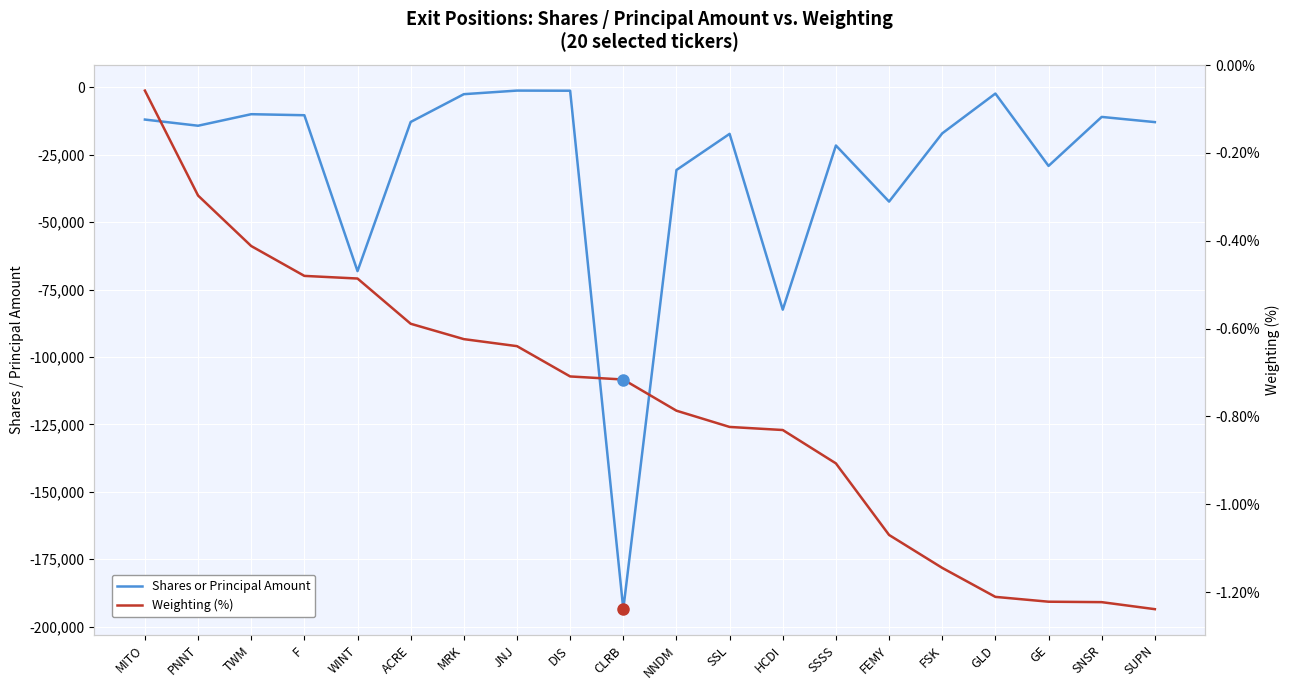

Which series changed the most between F and GE?

Shares or Principal Amount